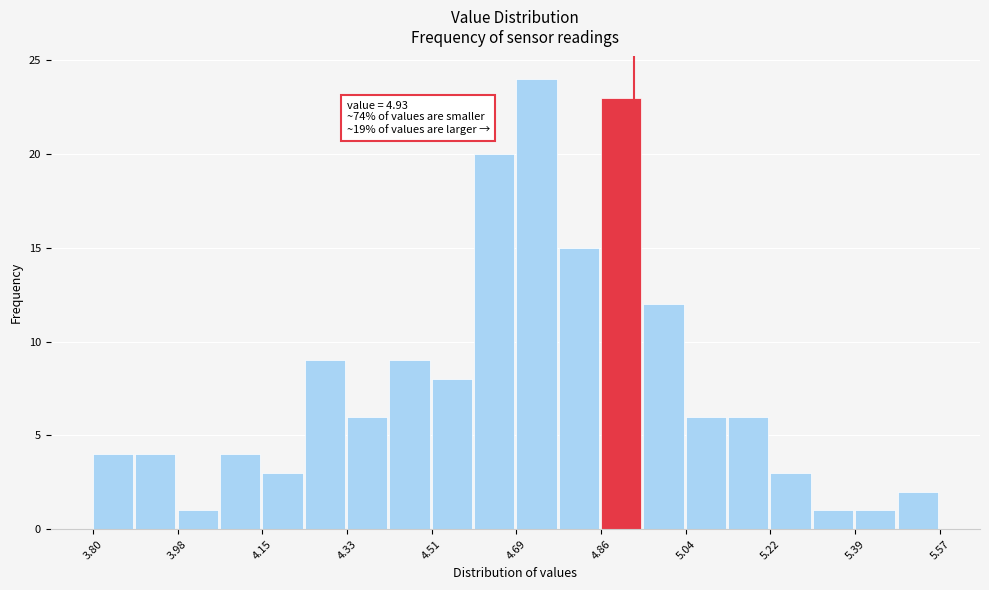

Over which range of the x-axis is the bar tallest?

4.68 to 4.78